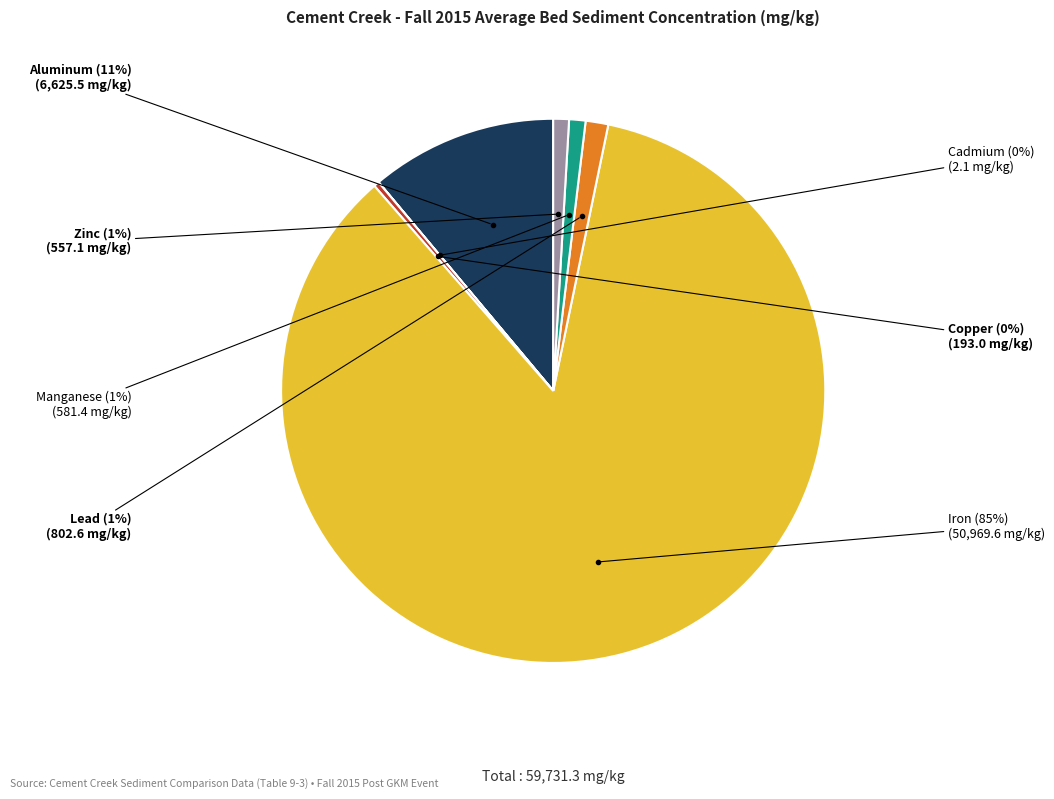

Is there any slice that represents more than half of the pie?

Yes